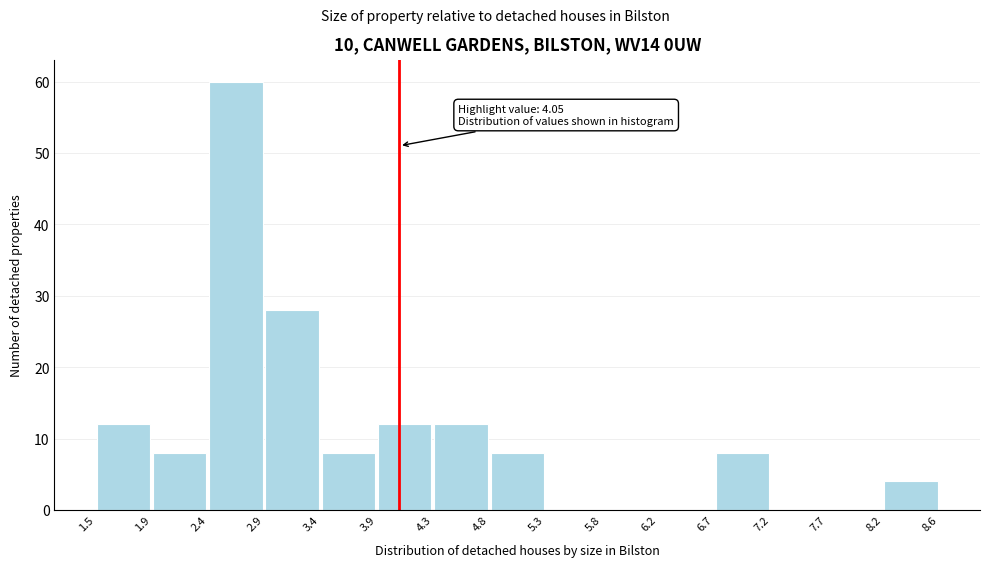

Over which range of the x-axis is the bar tallest?

2.4 to 2.9